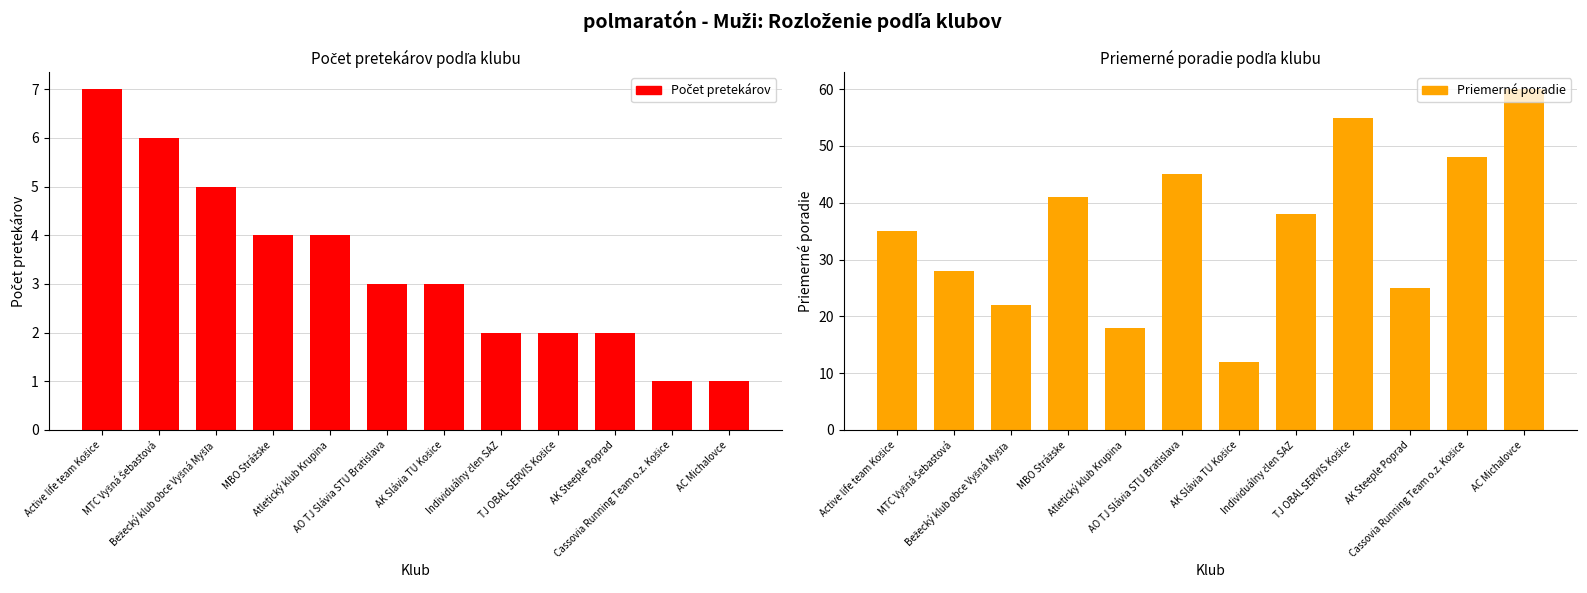

Reading left to right, transcribe all the data shown in this chart.

Počet pretekárov: 7	6	5	4	4	3	3	2	2	2	1	1
Priemerné poradie: 35	28	22	41	18	45	12	38	55	25	48	60